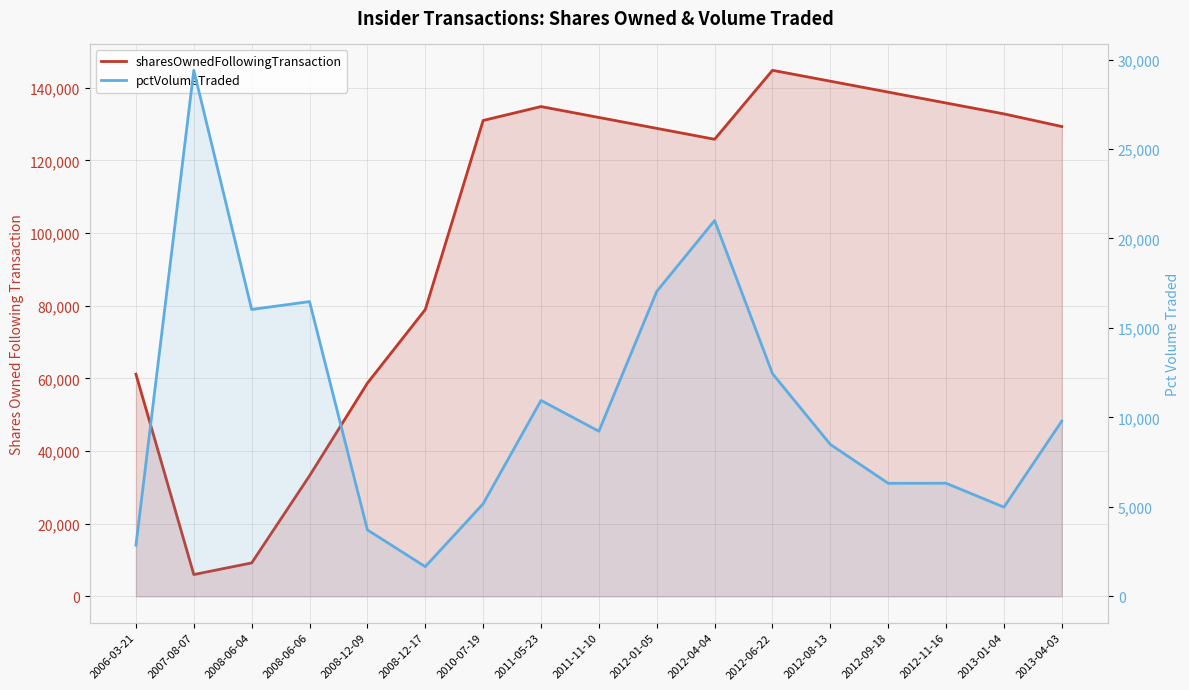

What is the sum of the pctVolumeTraded values at 2008-12-09 and 2013-04-03?

13508